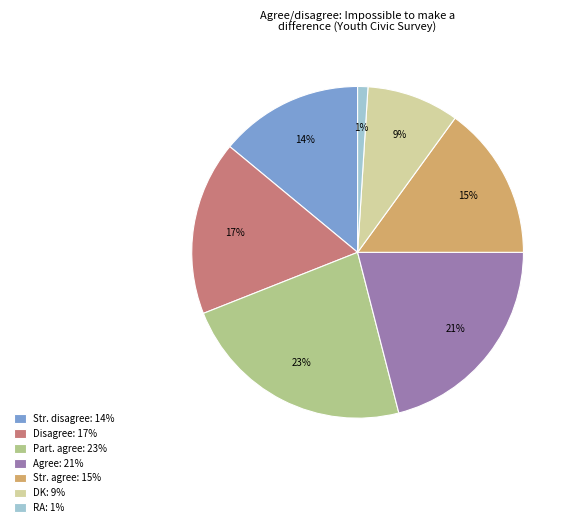

The Part. agree: 23% slice represents 23% of the pie. True or false?

True